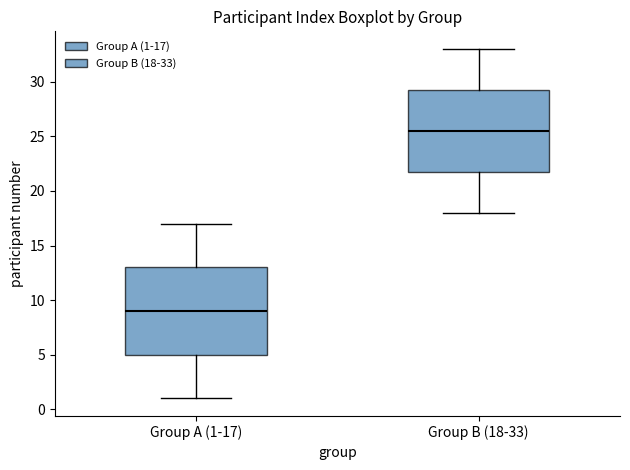

Reading left to right, transcribe this box plot: for each box, give where its median line is, the range the box spans, and where its two whiskers end, as read against the y-axis. The values are not printed on the chart, so give them approximately, as read against the axis.

Group A (1-17): median 9.0, box 5.0 to 13.0, whiskers 1.0 to 17.0
Group B (18-33): median 25.5, box 22.0 to 29.5, whiskers 18.0 to 33.0